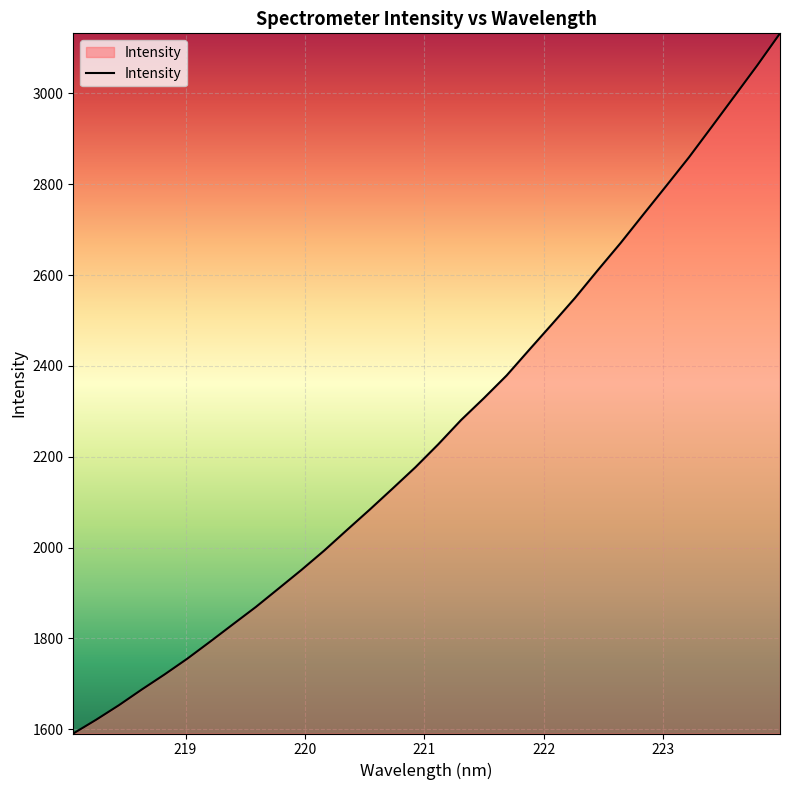

What is the difference between the maximum and minimum values?

1541.7